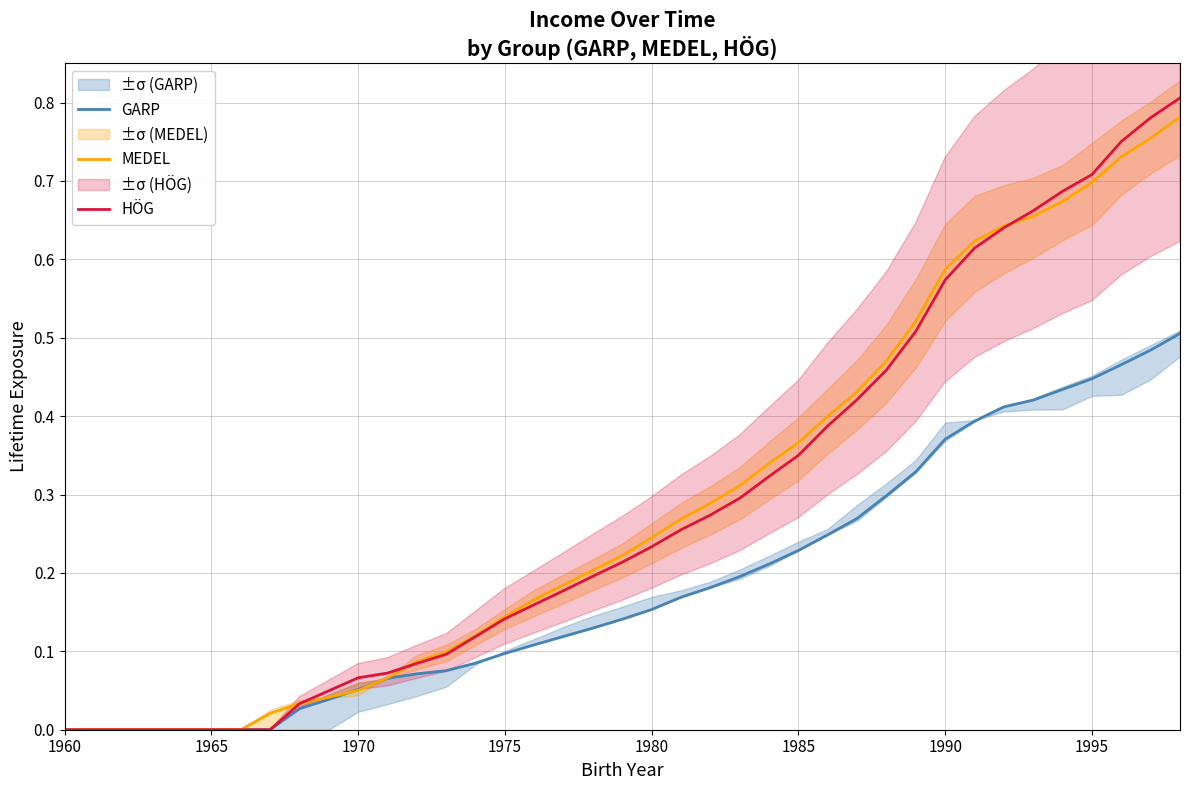

Which series has the widest spread of values?

HÖG